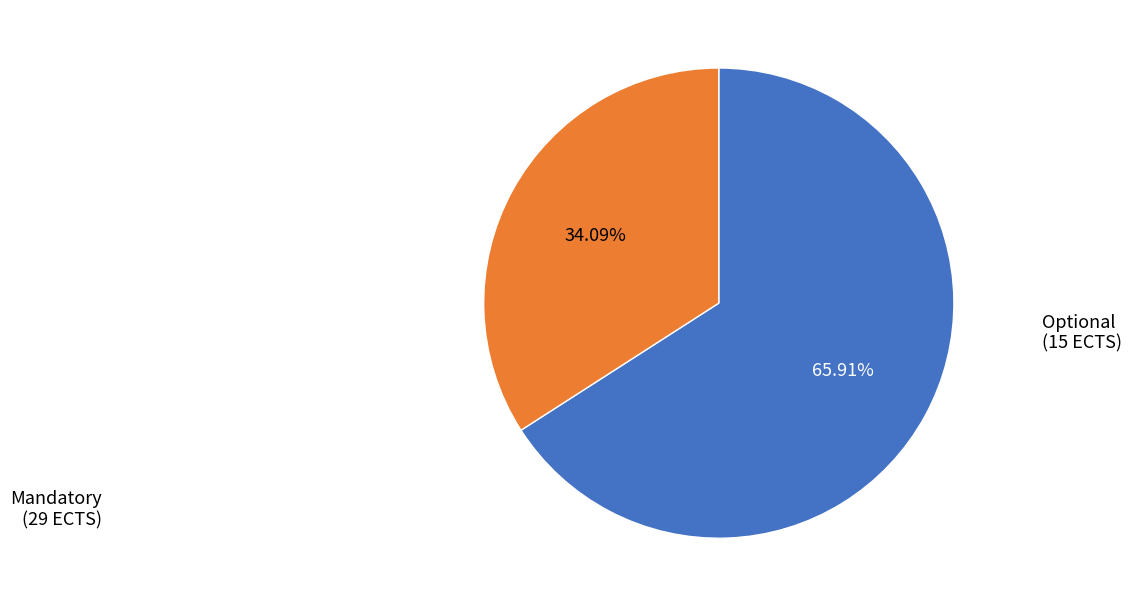

How many slices are in this pie chart?

2